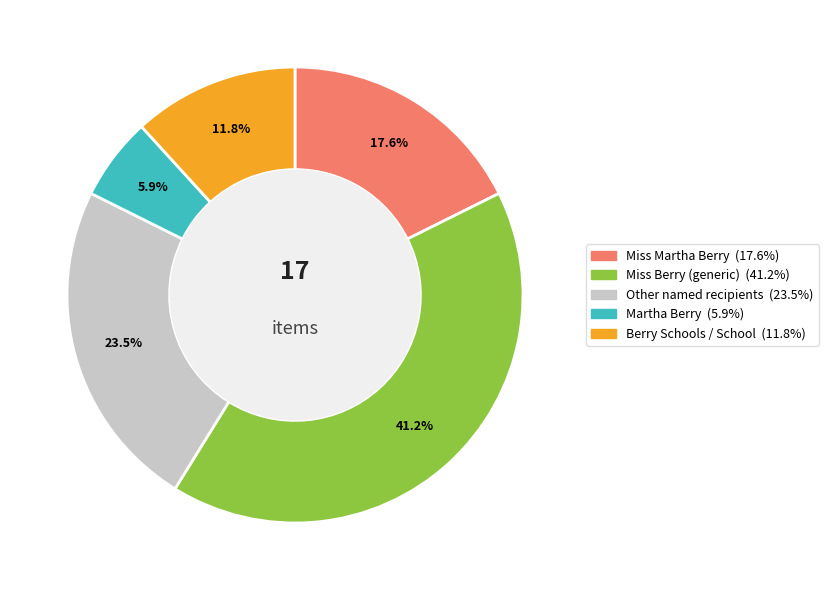

Is there a majority slice in this chart?

No